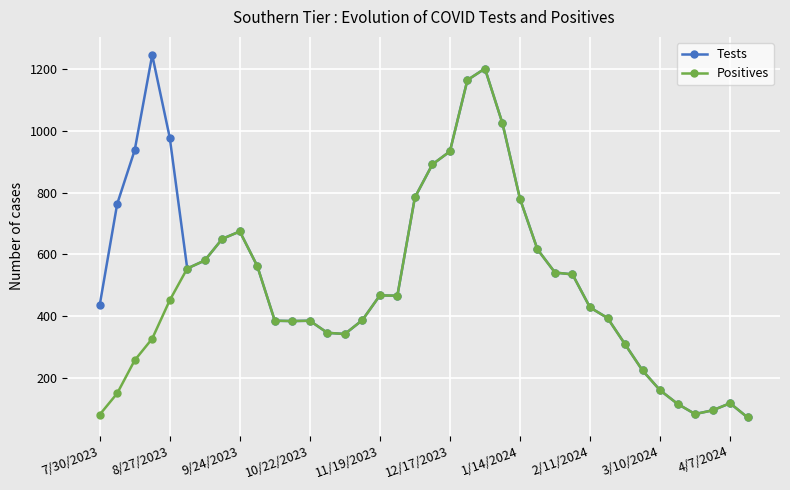

True or false: Tests has more than 0 interior local peaks.

True